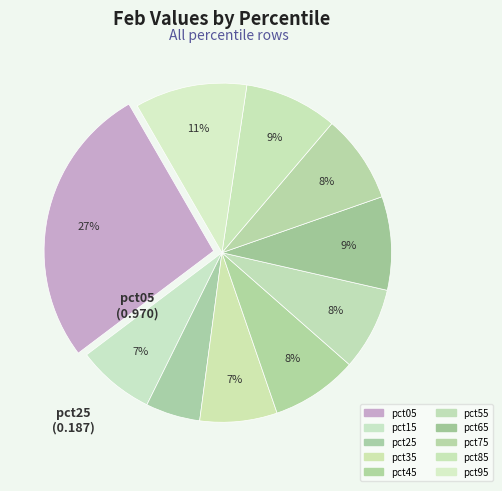

Which slice is the smallest?

pct25